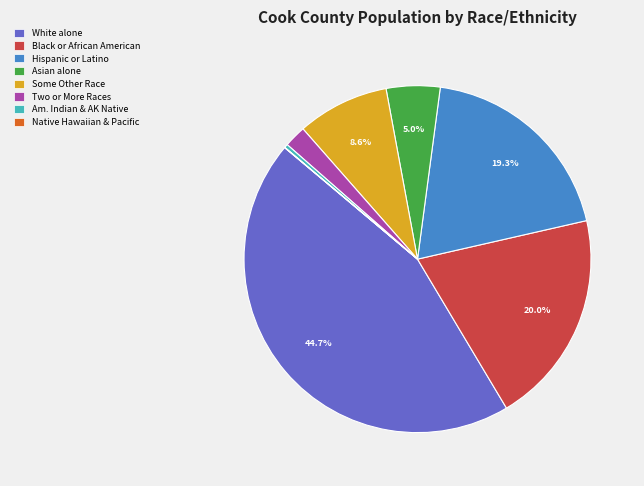

Is there a majority slice in this chart?

No